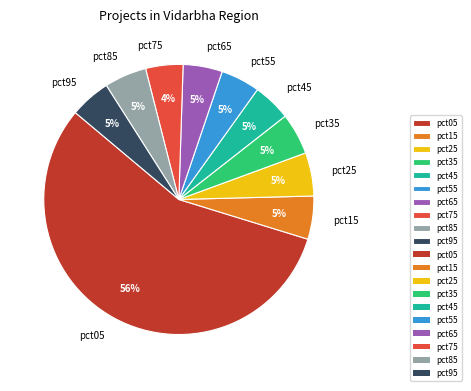

How many segments does this pie chart have?

10